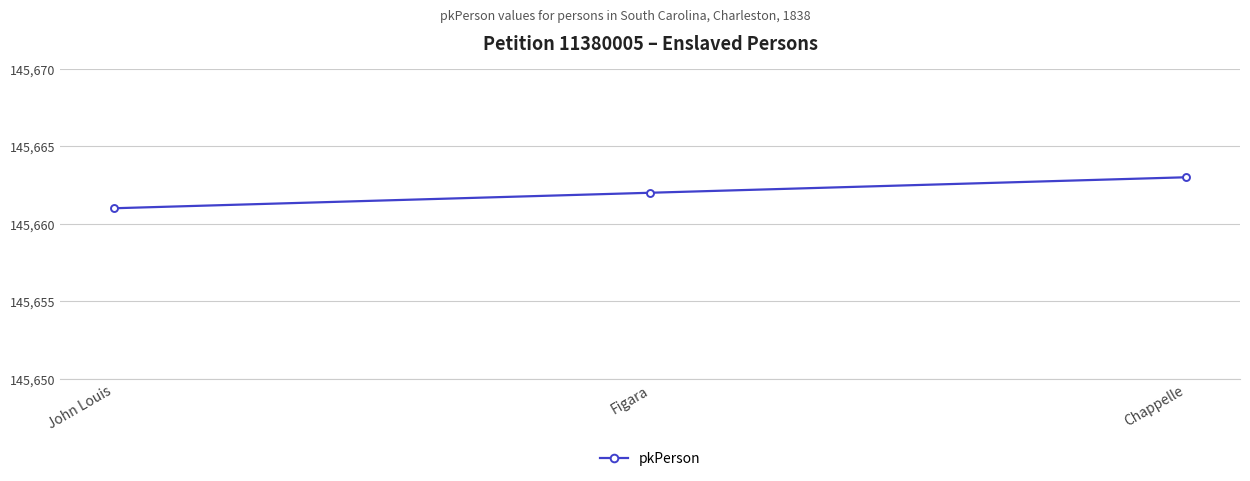

The chart shows a value of 54995 at Chappelle. True or false?

False